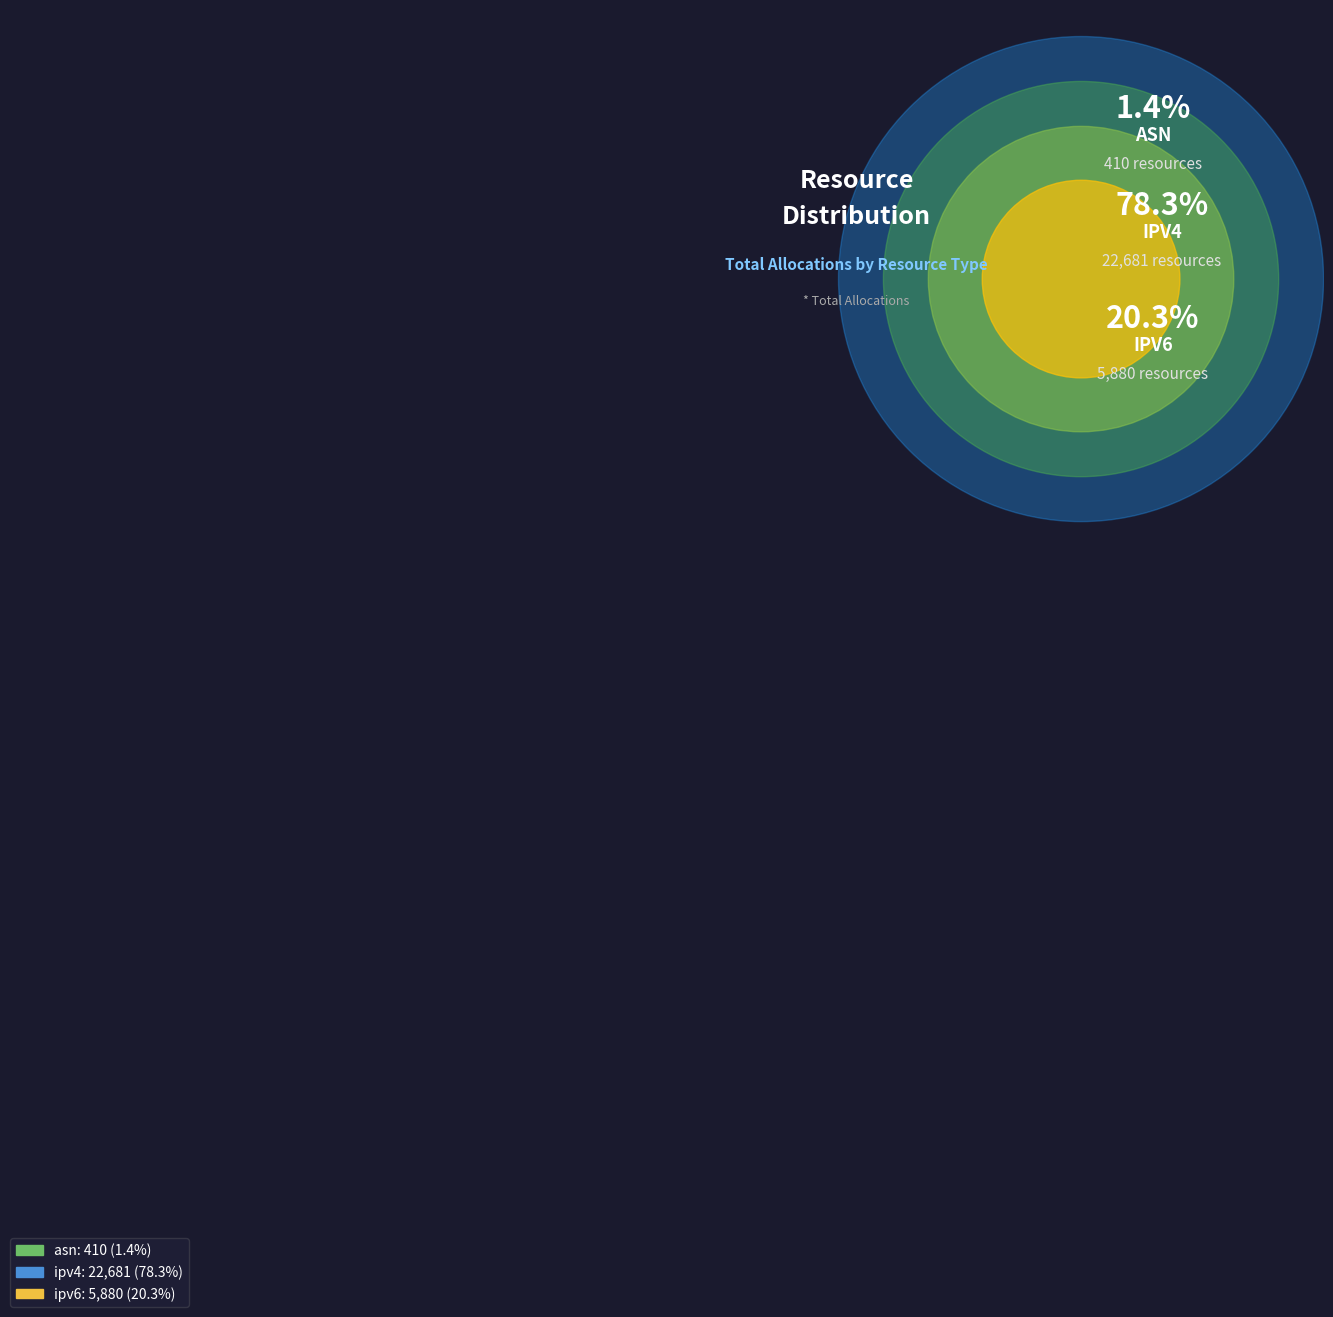

What portion of the pie excludes ipv4?

21.7%